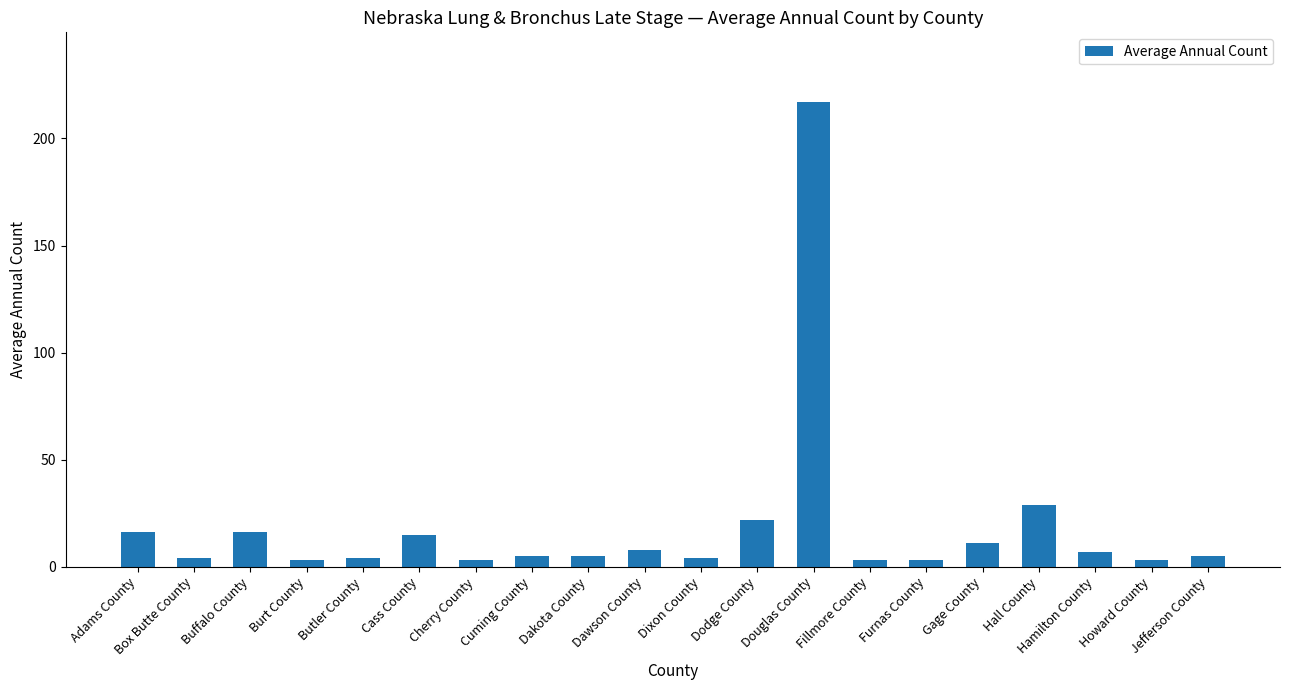

What is the value of the 3rd bar from the left?

16